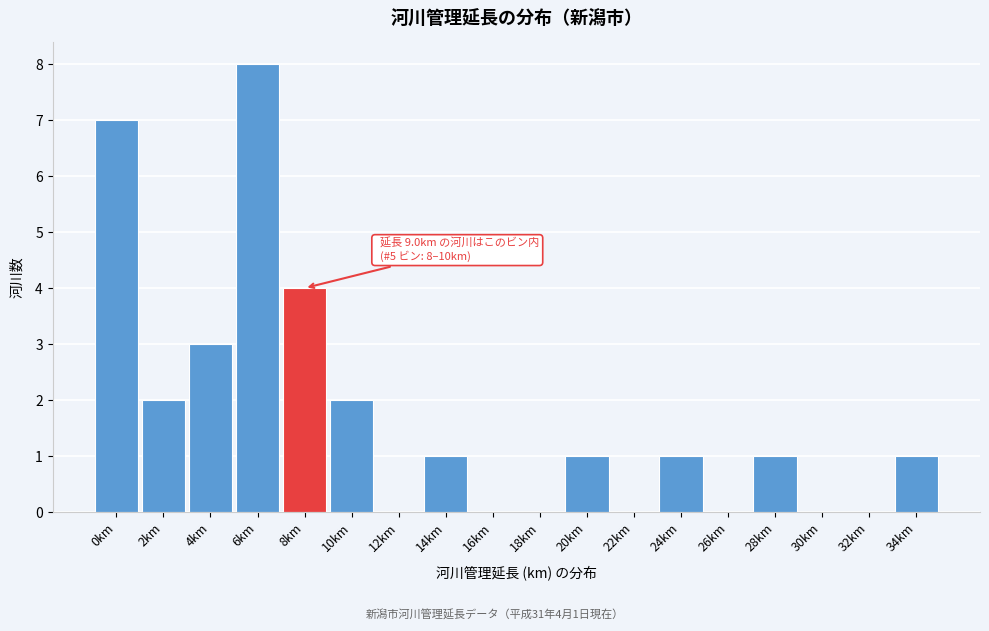

Reading right to left, what are all the values shown in this chart?

34km=1	32km=0	30km=0	28km=1	26km=0	24km=1	22km=0	20km=1	18km=0	16km=0	14km=1	12km=0	10km=2	8km=4	6km=8	4km=3	2km=2	0km=7